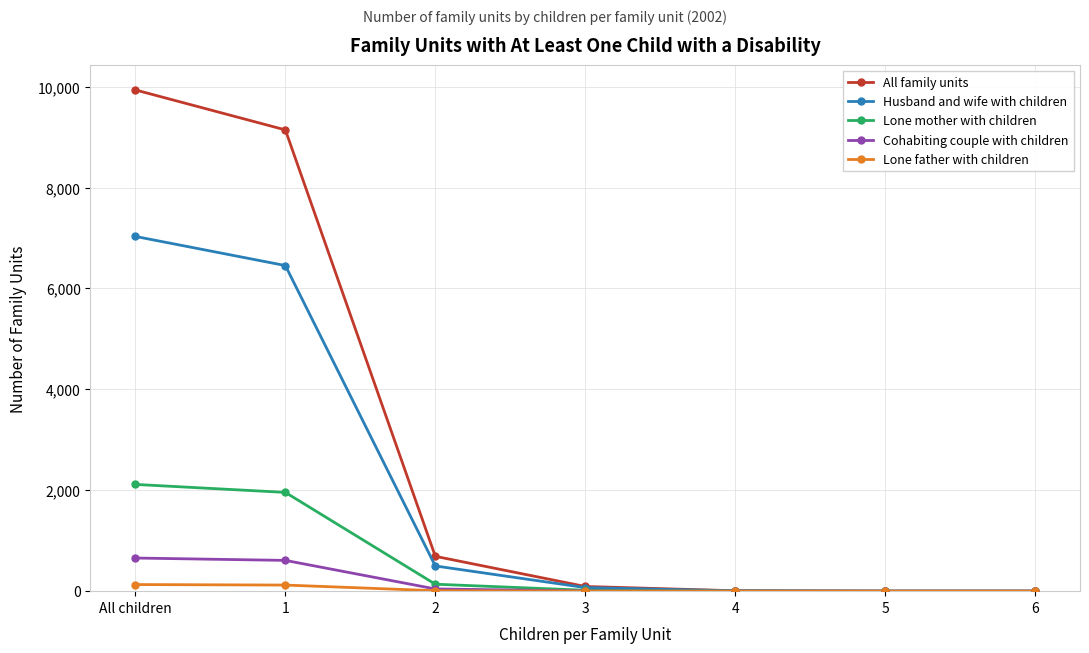

At which category is the sum across all series the highest?

All children